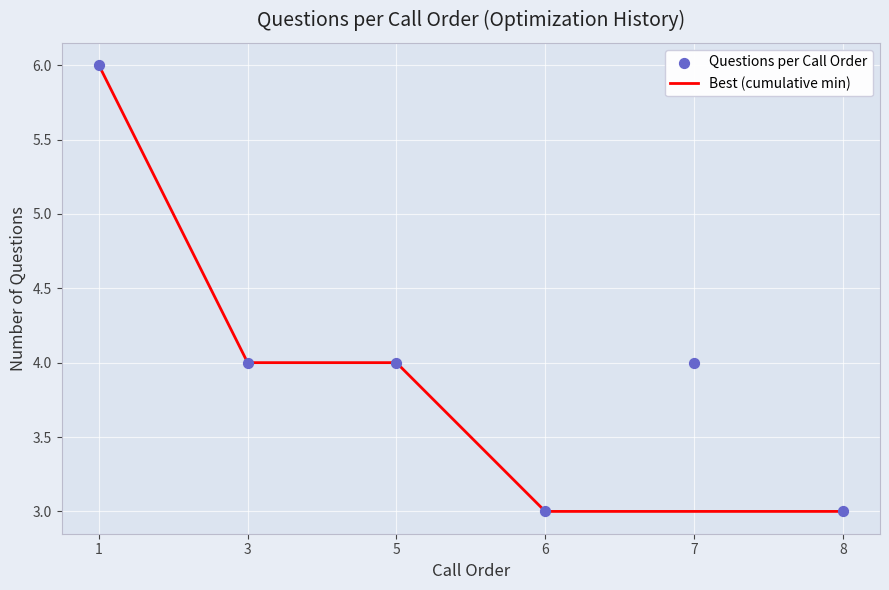

At how many categories does at least one series exceed 5?

1